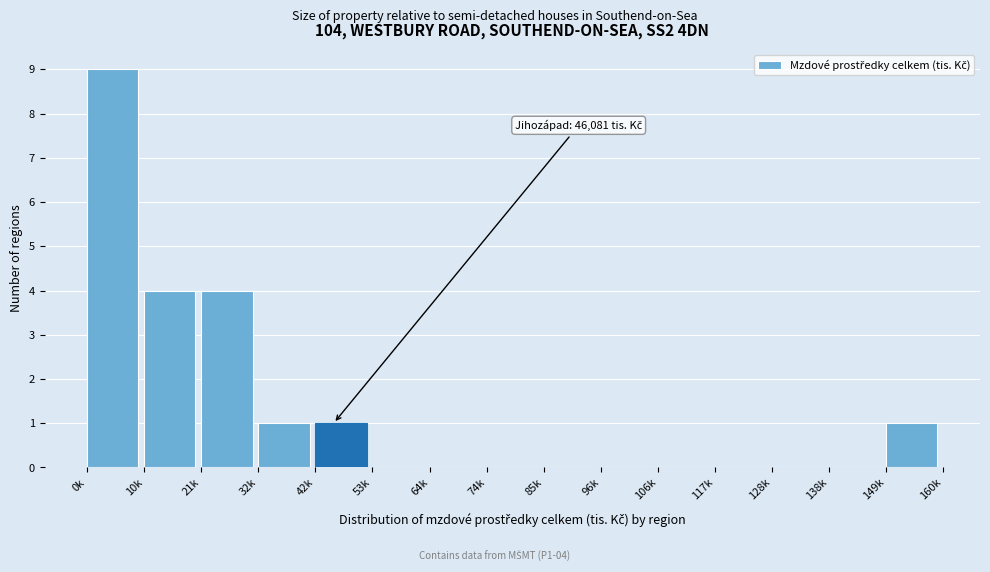

Reading left to right, transcribe all the data shown in this chart.

0k=9	10k=4	21k=4	32k=1	42k=1	53k=0	64k=0	74k=0	85k=0	96k=0	106k=0	117k=0	128k=0	138k=0	149k=1